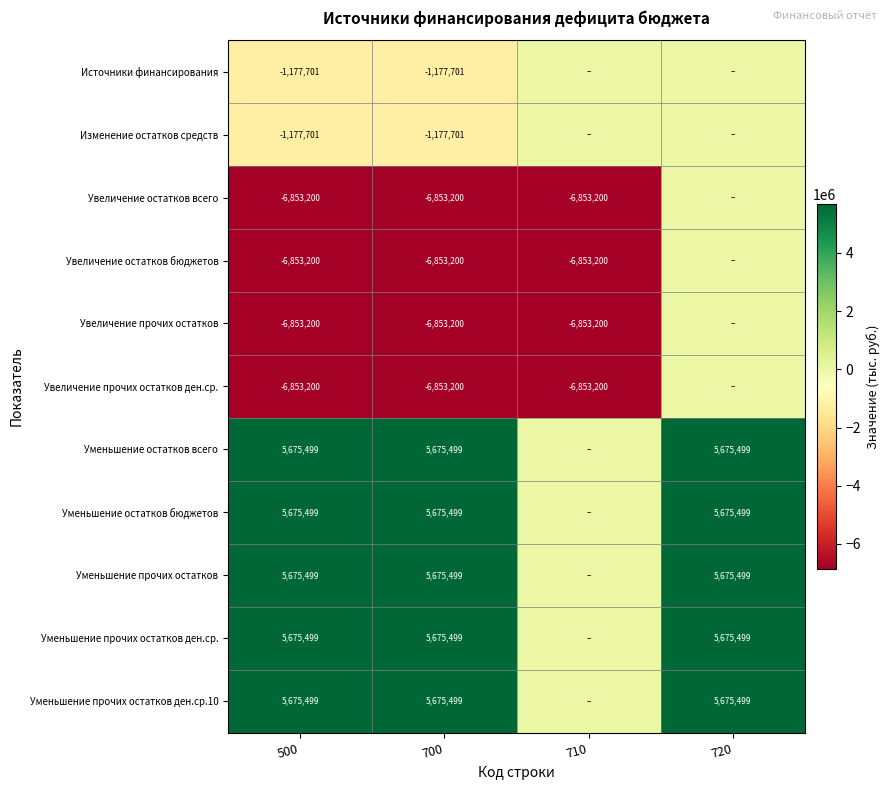

Is it true that Увеличение прочих остатков ден.ср. equals -6853200 at 710?

True